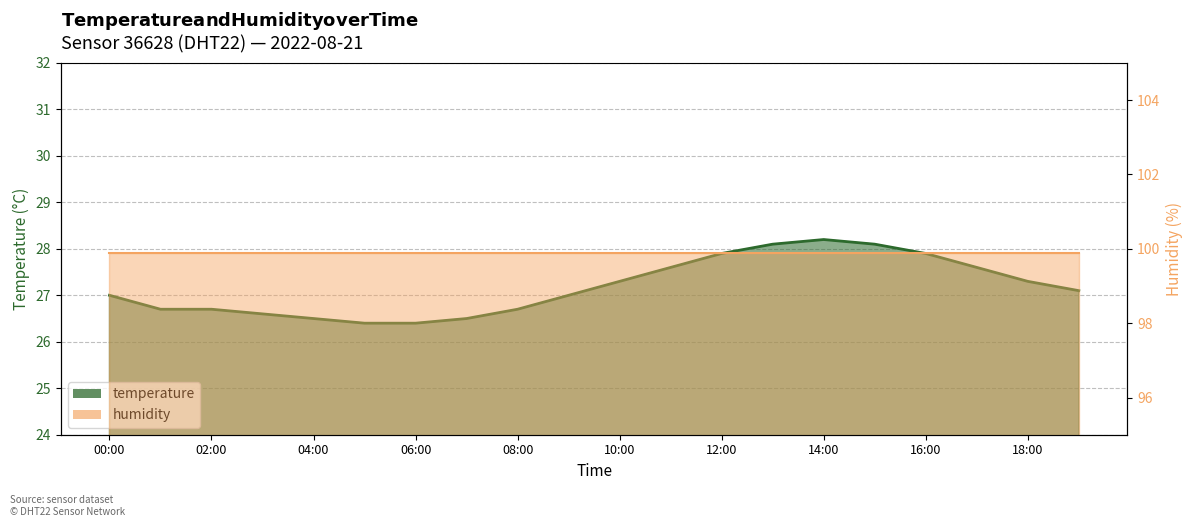

Reading right to left, extract all data points from this chart.

27.1	27.3	27.6	27.9	28.1	28.2	28.1	27.9	27.6	27.3	27.0	26.7	26.5	26.4	26.4	26.5	26.6	26.7	26.7	27.0